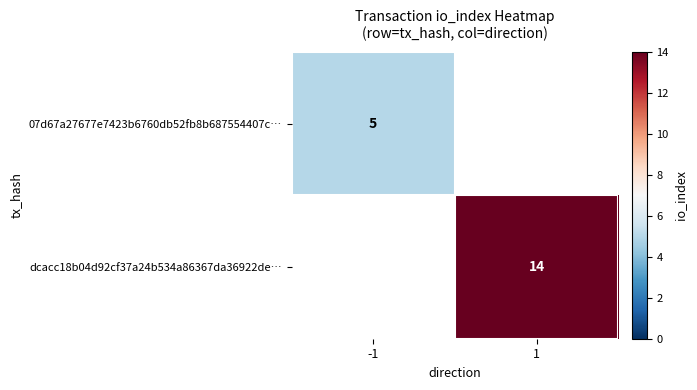

At how many categories does at least one series exceed 11?

1